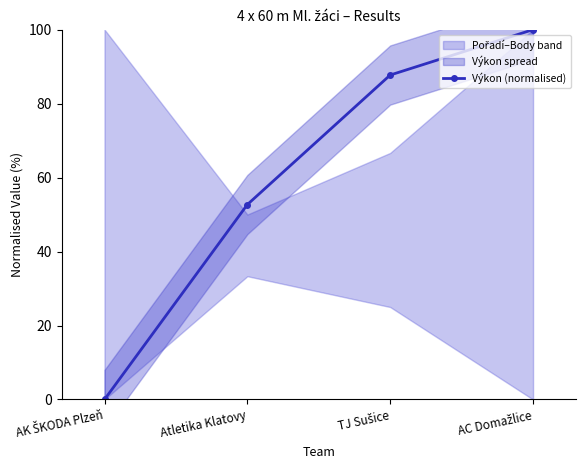

Rank the categories by value from lowest to highest.

AK ŠKODA Plzeň, Atletika Klatovy, TJ Sušice, AC Domažlice